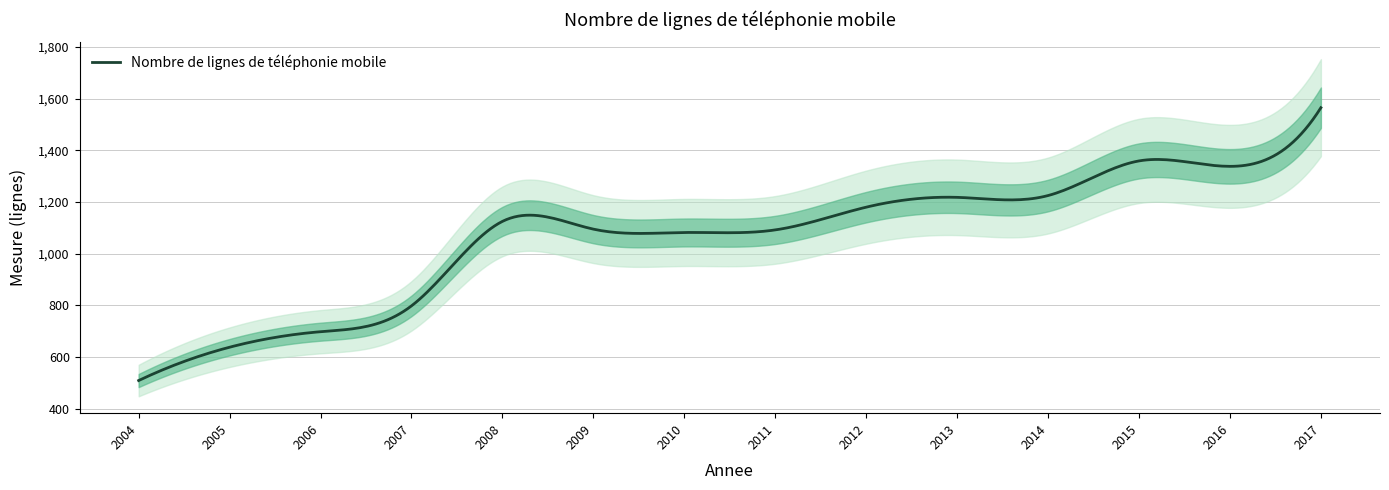

True or false: there are more than 2 points higher than both neighbors.

False